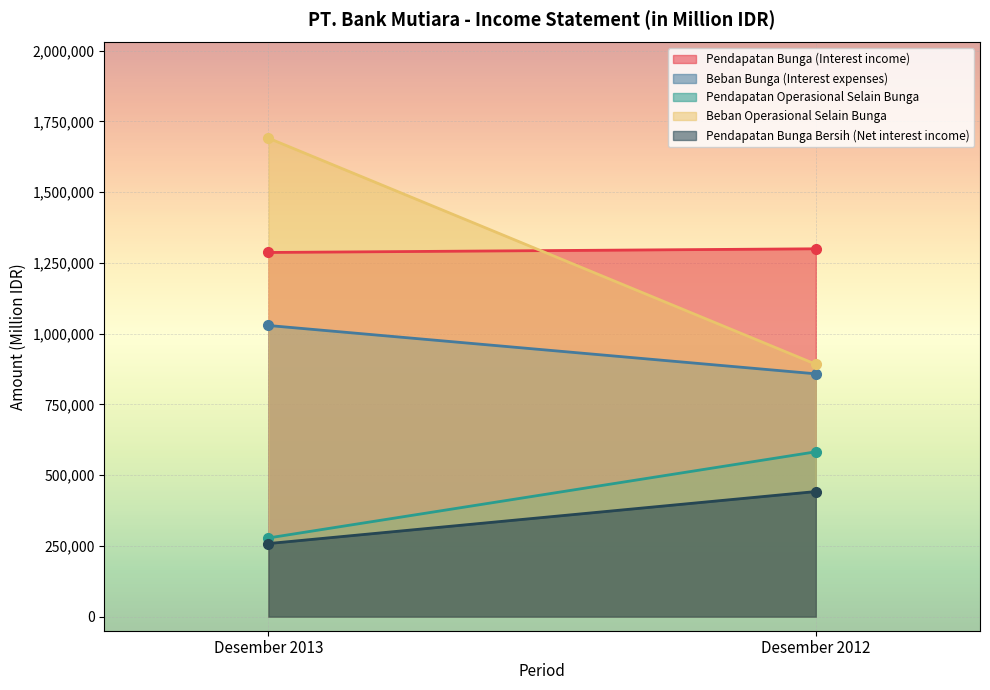

At which category is the sum across all series the highest?

Desember 2013